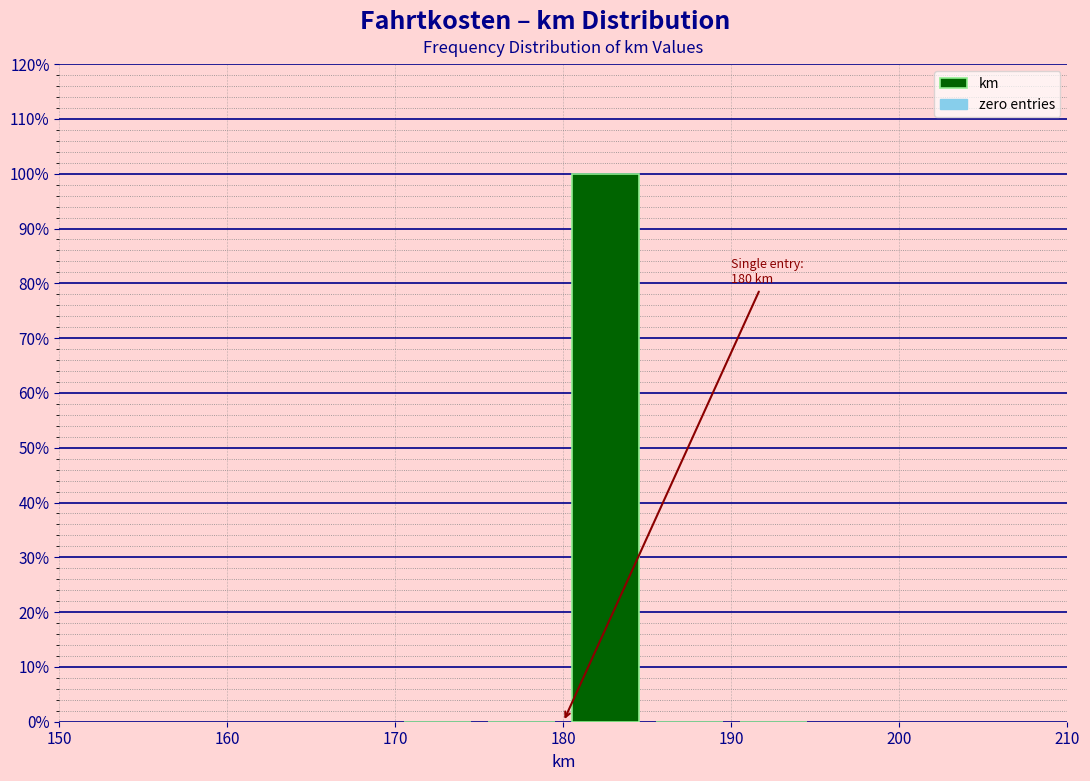

Over which range of the x-axis is the bar tallest?

180 to 185